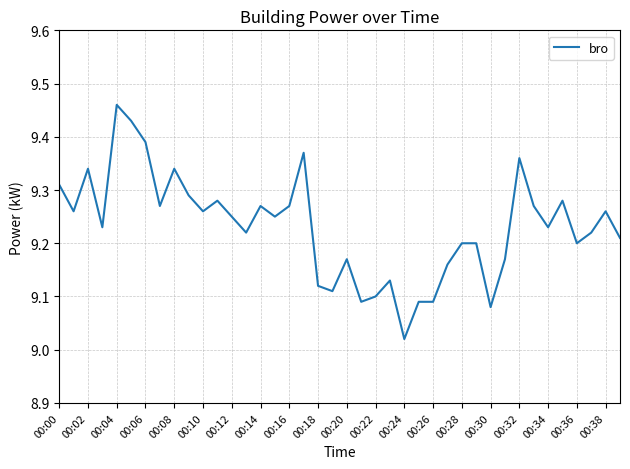

What is the difference between the maximum and minimum values?

0.4